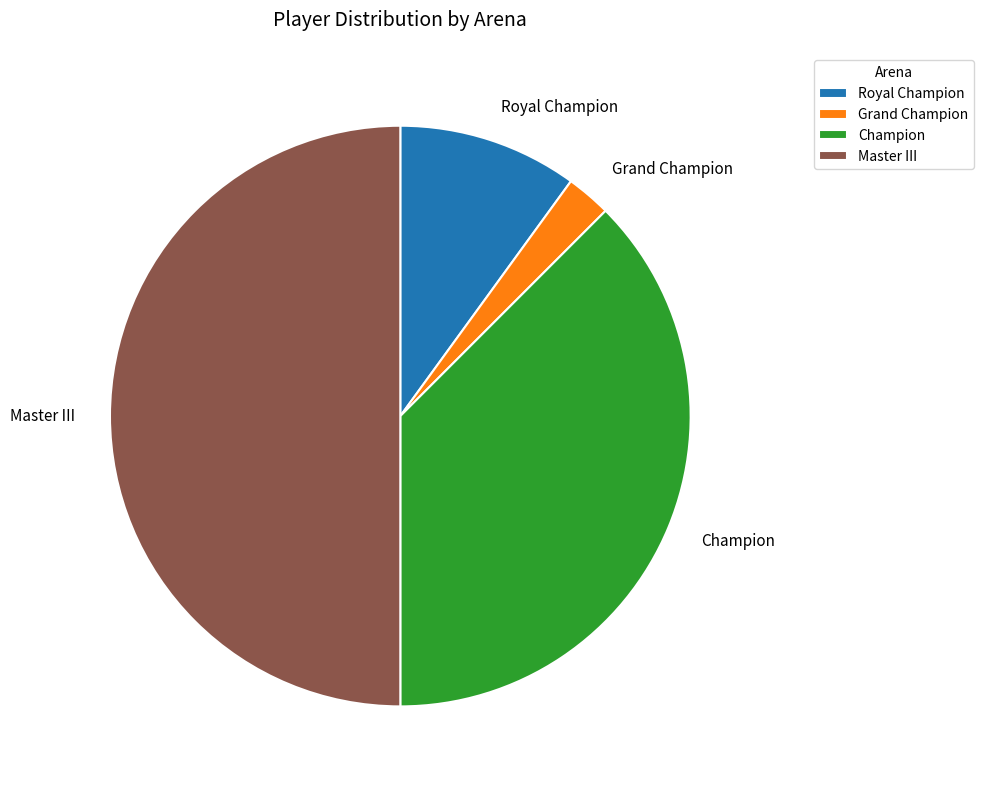

Count the number of slices in the pie.

4